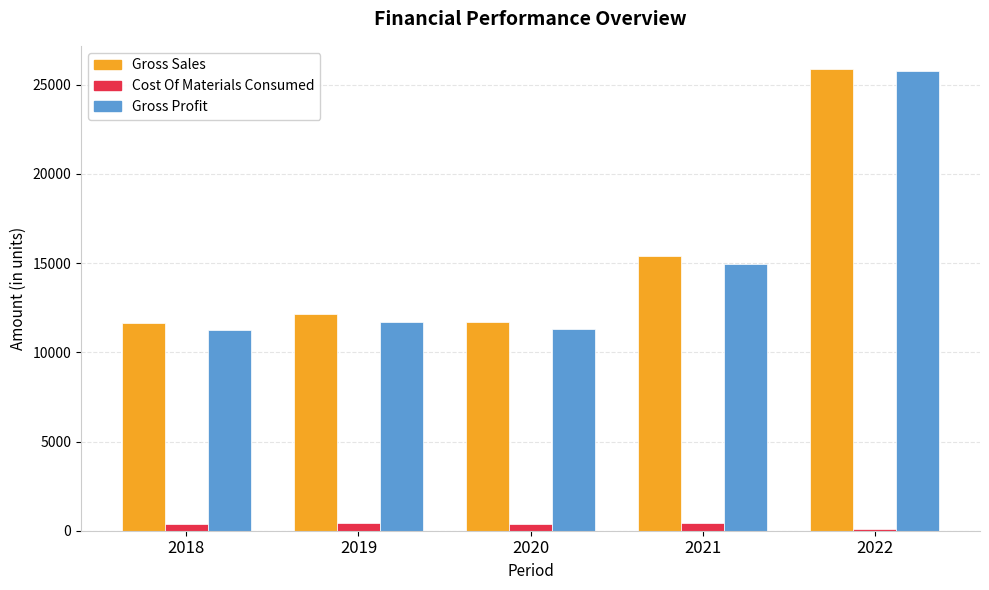

Is the value of Cost Of Materials Consumed at 2019 greater than the value of Gross Profit at 2020?

No